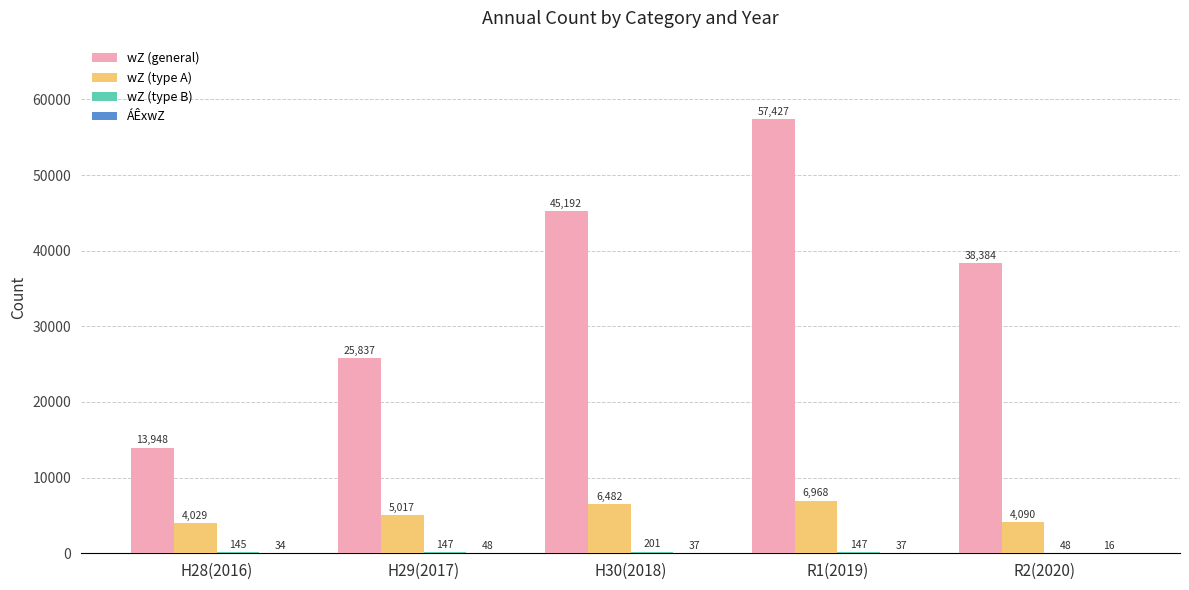

Does the chart contain stacked bars?

No